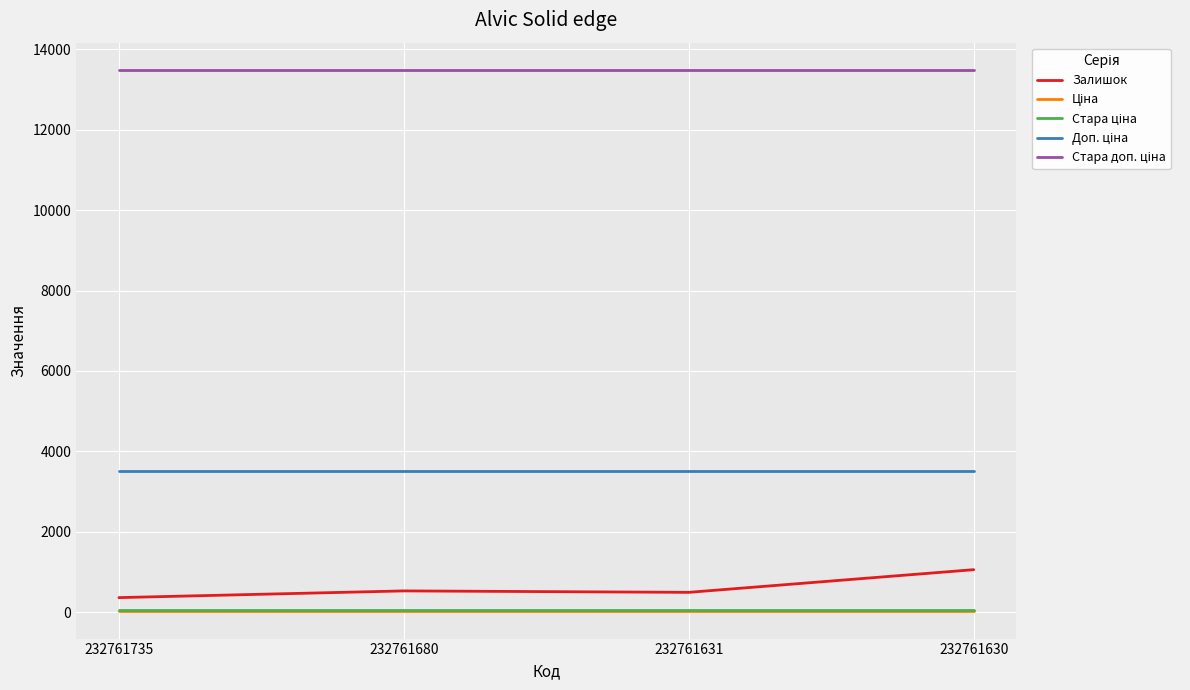

The value of Залишок at 232761630 is 1056.0. True or false?

True